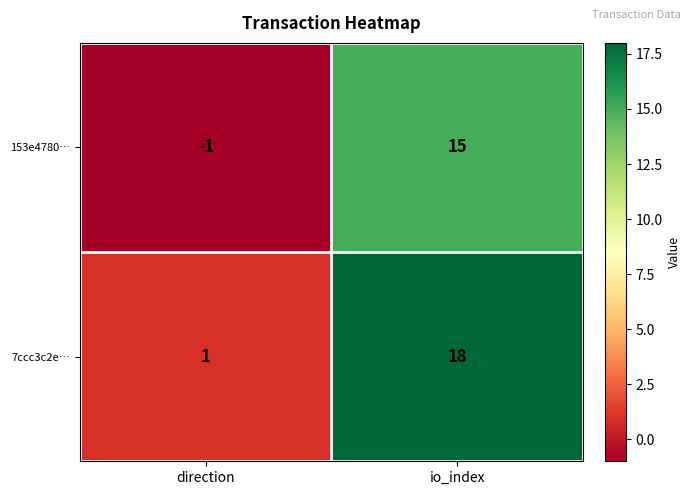

Reading right to left, list all the values displayed in this chart.

153e4780…: io_index=15	direction=-1
7ccc3c2e…: io_index=18	direction=1